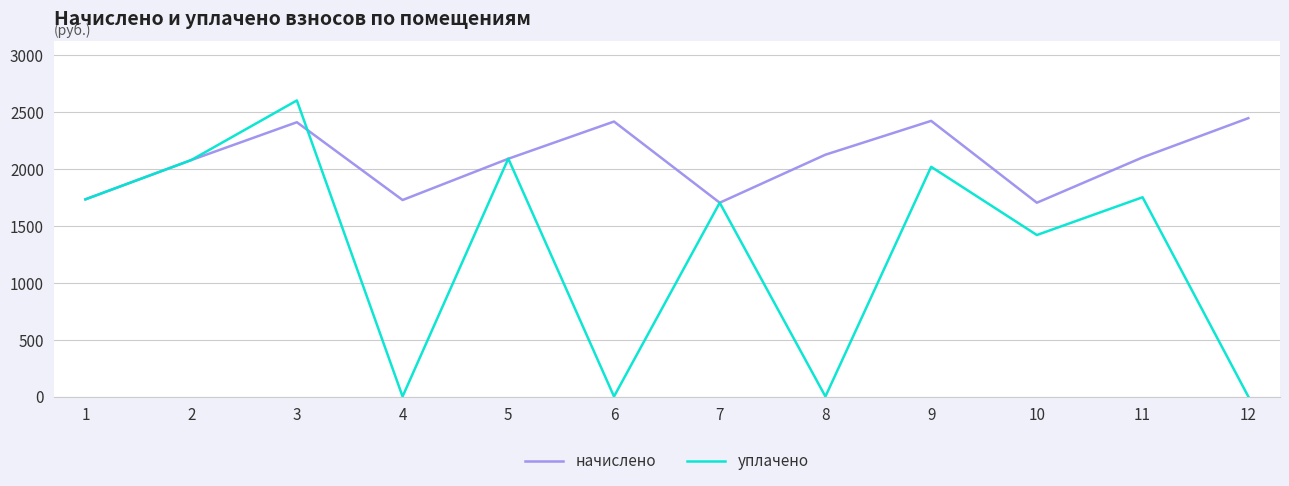

What is the difference between the maximum and second lowest values in the уплачено series?

2600.0